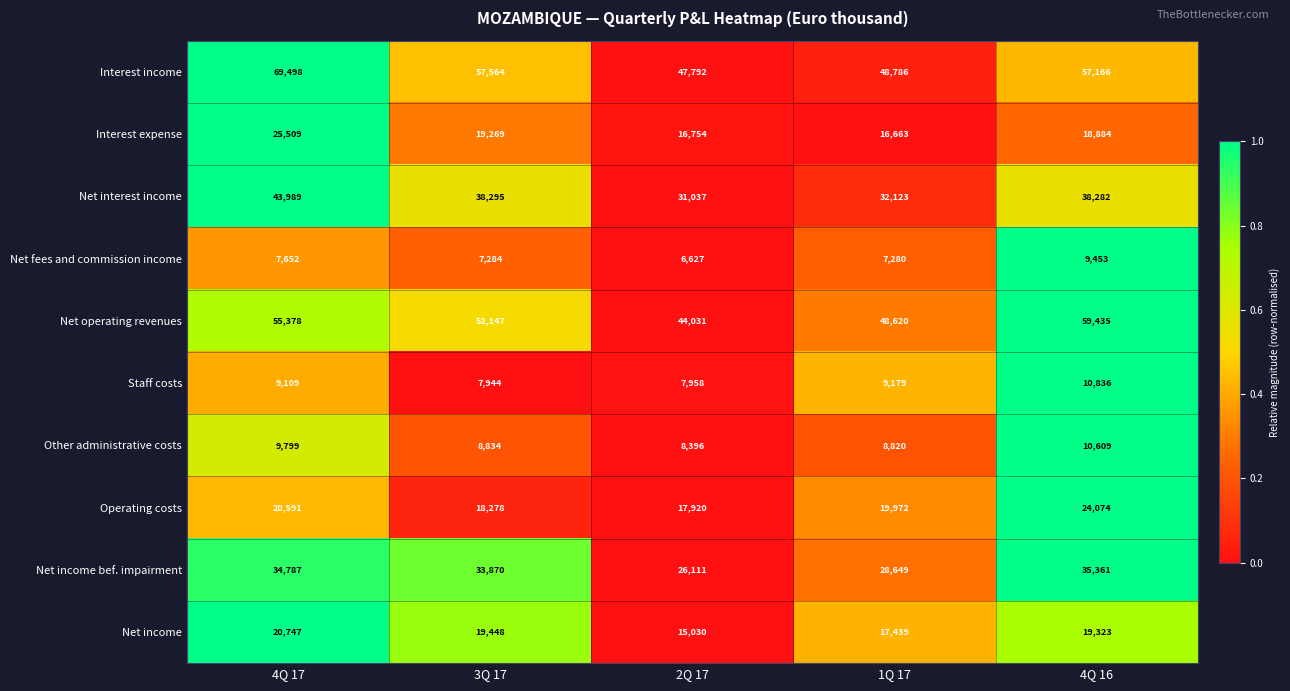

Which series has the widest spread of values?

Interest income